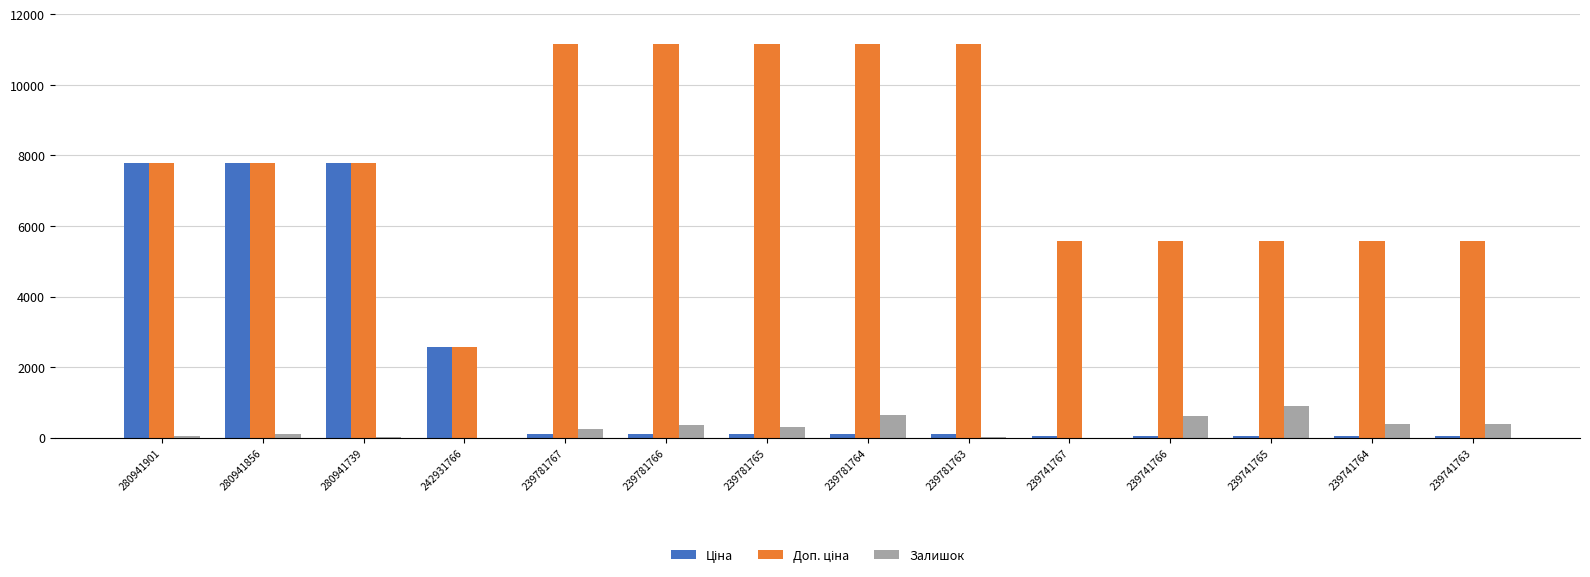

Reading left to right, transcribe all the data shown in this chart.

Ціна: 7792.9	7792.9	7792.9	2572.0	111.7	111.7	111.7	111.7	111.7	55.9	55.9	55.9	55.9	55.9
Доп. ціна: 7792.9	7792.9	7792.9	2572.0	11169.0	11169.0	11169.0	11169.0	11169.0	5585.0	5585.0	5585.0	5585.0	5585.0
Залишок: 39.0	102.0	23.0	3.0	237.0	370.0	300.0	653.0	28.0	2.0	604.0	891.0	400.0	380.0